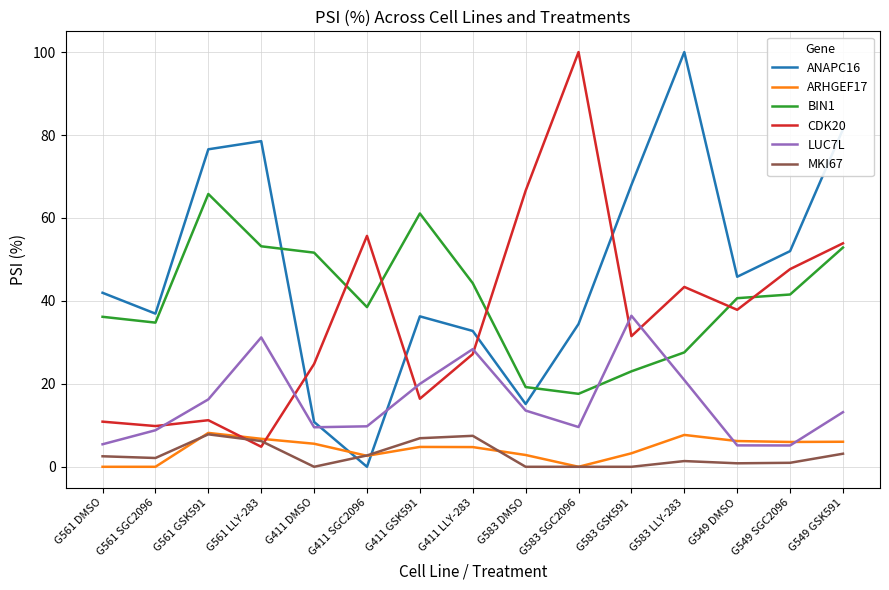

What is the maximum value for MKI67?

7.8